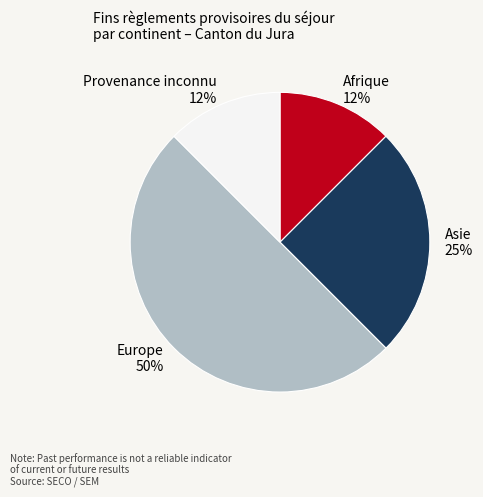

Is it true that Europe is 50% of the pie?

True